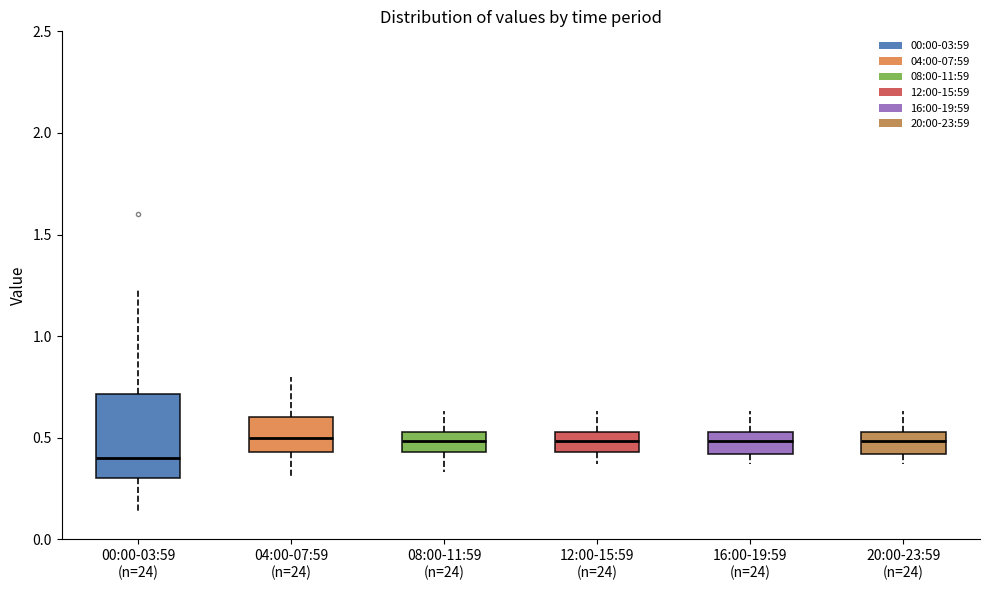

Where is the lower edge of the box for 00:00-03:59 (n=24) on the y-axis? The values are not printed on the chart, so give them approximately, as read against the axis.

0.30